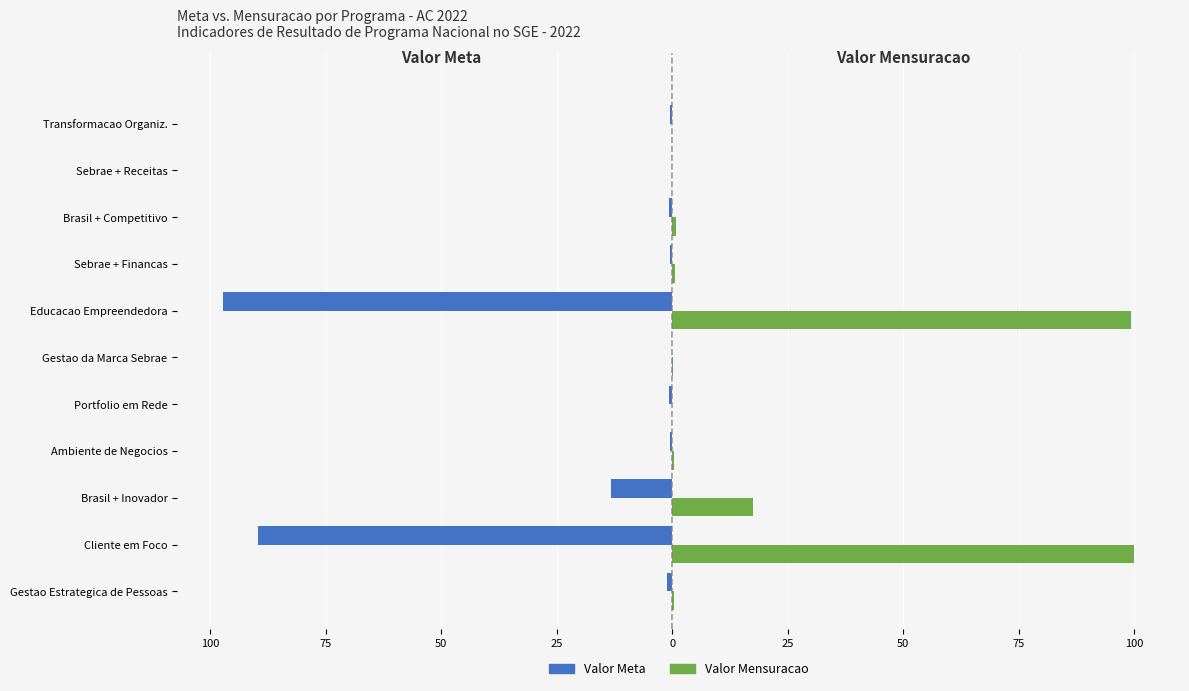

List the series in order of their overall mean, highest first.

Valor Mensuracao, Valor Meta